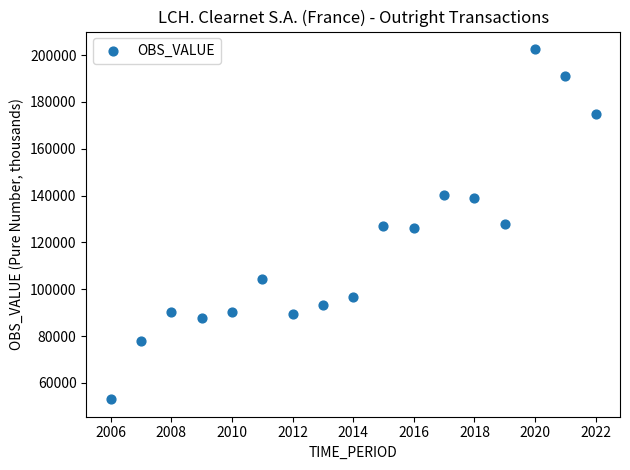

What is the range of X values (max minus min)?

16.0